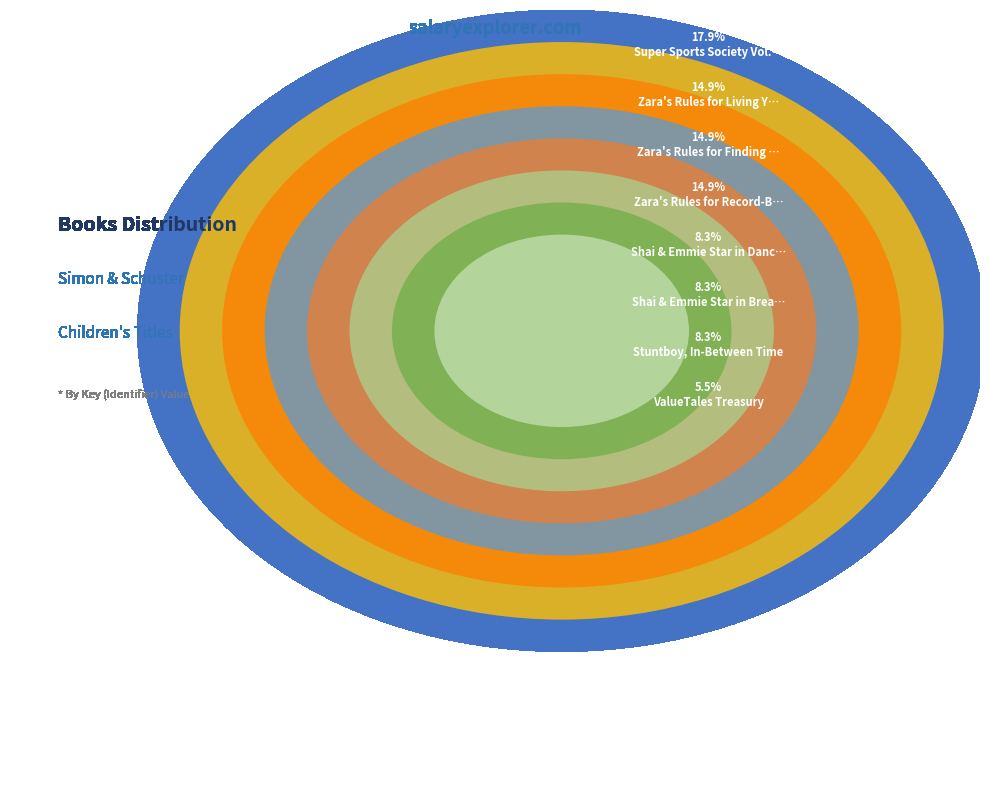

Does any single category account for the majority?

No